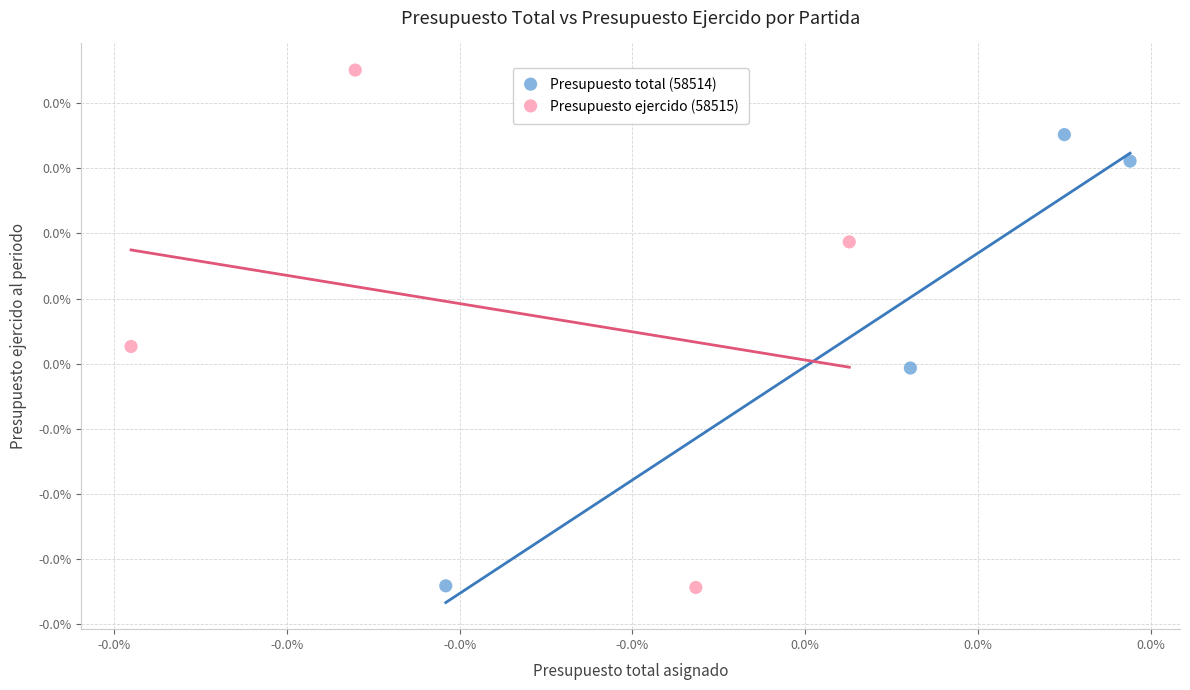

Which series reaches the maximum Y coordinate?

Presupuesto ejercido (58515)